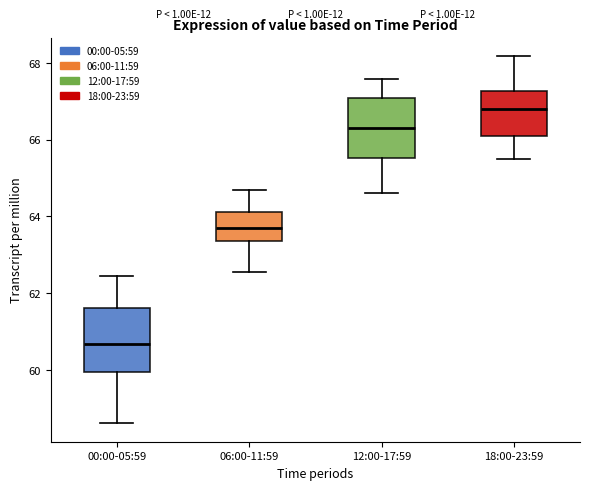

Reading left to right, transcribe this box plot: for each box, give where its median line is, the range the box spans, and where its two whiskers end, as read against the y-axis. The values are not printed on the chart, so give them approximately, as read against the axis.

00:00-05:59: median 60.6, box 60.0 to 61.6, whiskers 58.6 to 62.4
06:00-11:59: median 63.6, box 63.4 to 64.2, whiskers 62.6 to 64.8
12:00-17:59: median 66.4, box 65.6 to 67.0, whiskers 64.6 to 67.6
18:00-23:59: median 66.8, box 66.0 to 67.2, whiskers 65.6 to 68.2